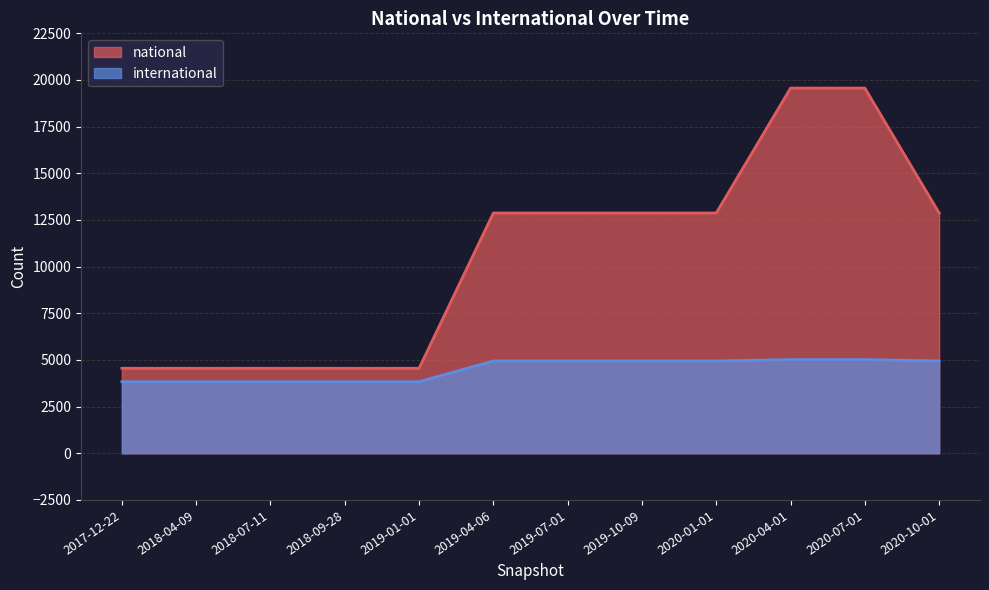

What is the value of the international point at the 4th from the left?

3833